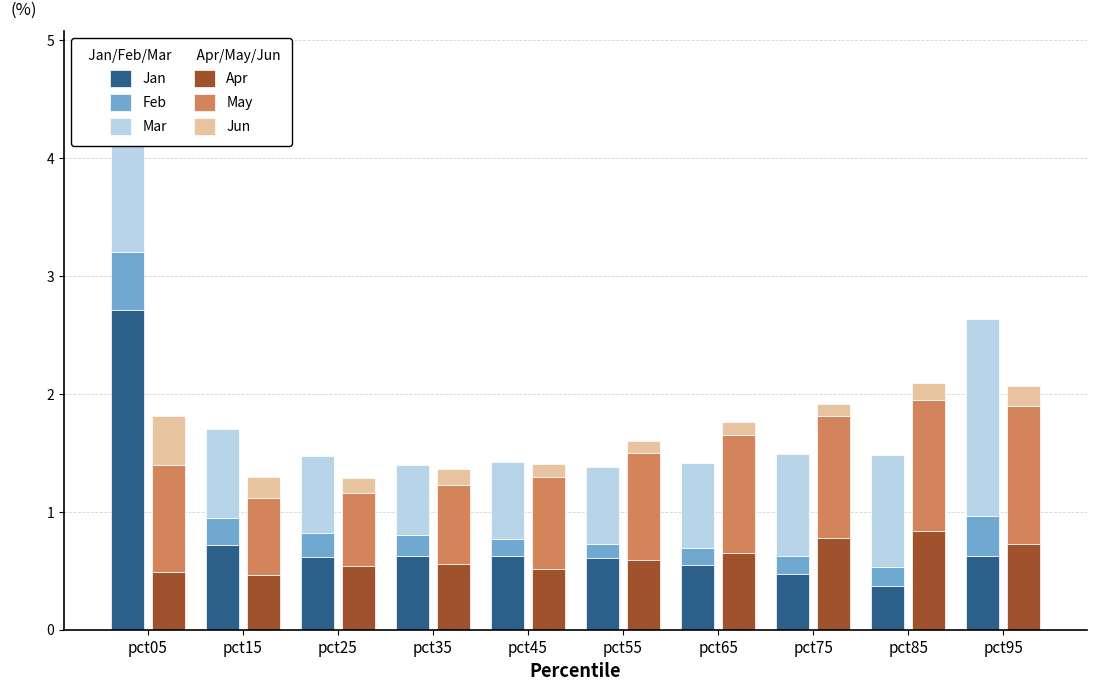

Which series changed the most between pct15 and pct35?

Mar